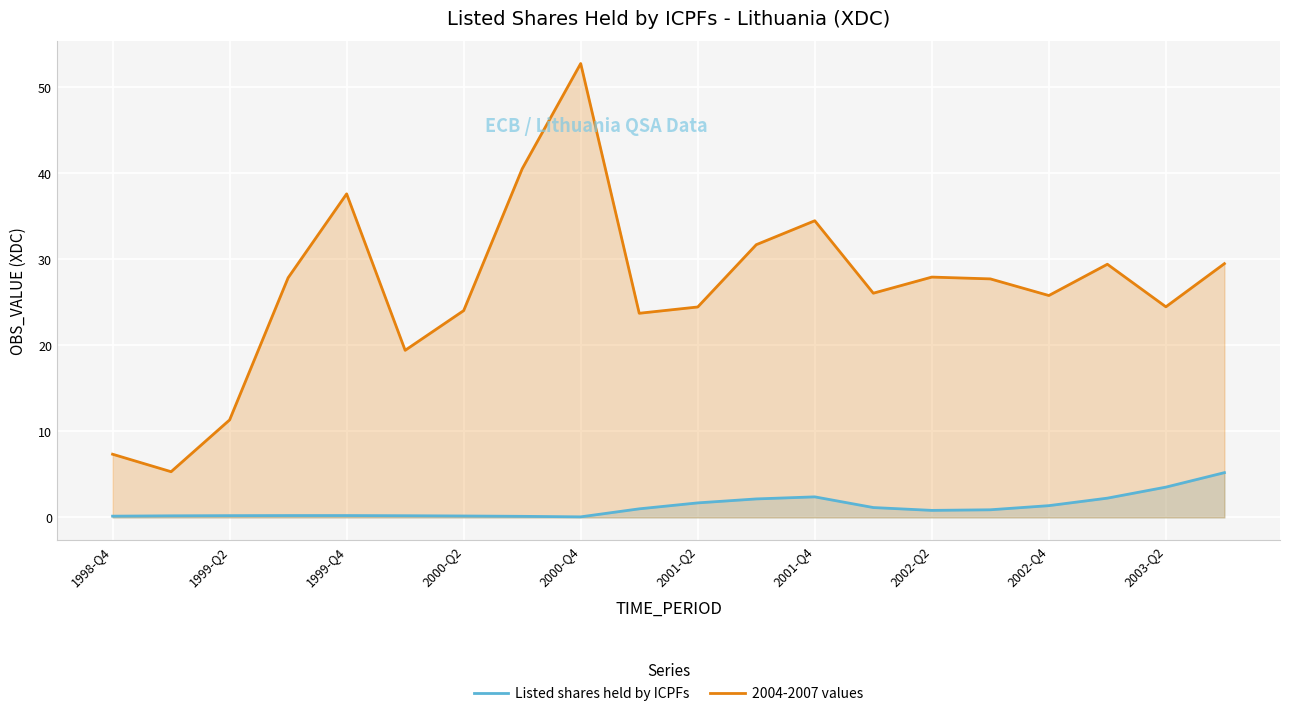

Rank the series by their maximum value, from lowest to highest.

Listed shares held by ICPFs, 2004-2007 values